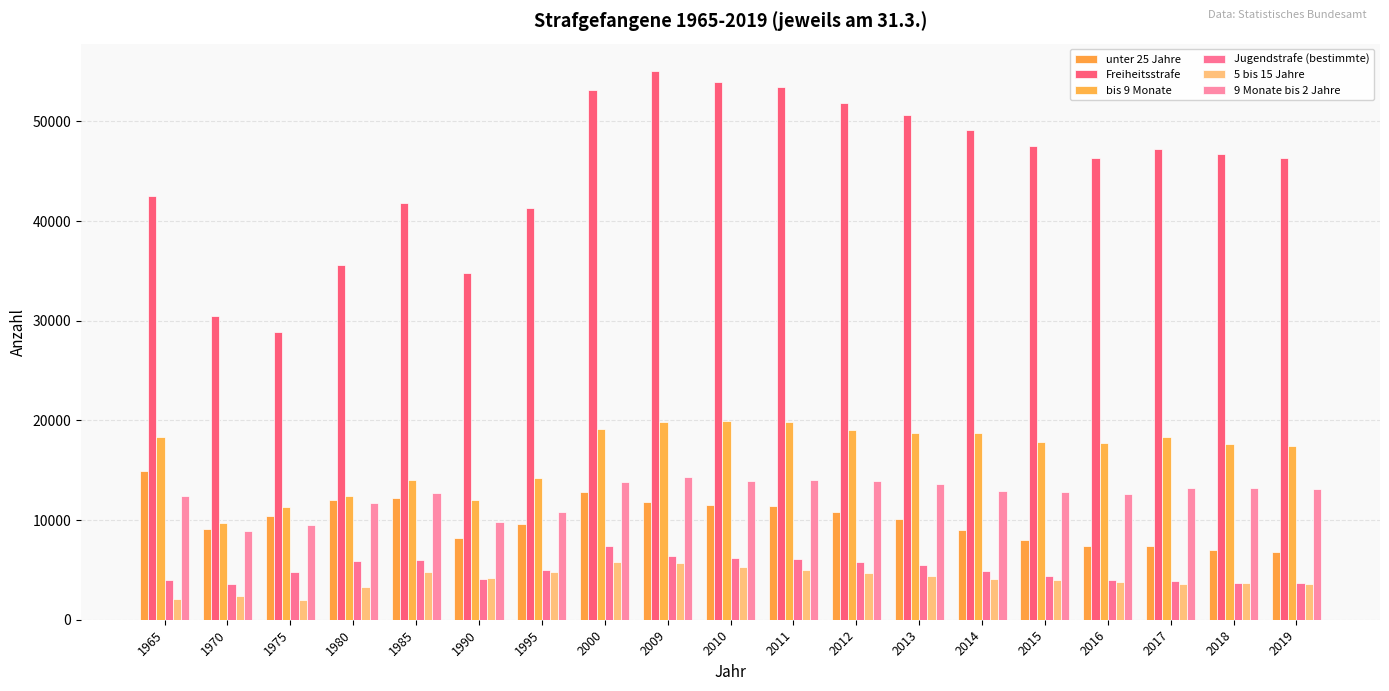

What is the value of the 5 bis 15 Jahre bar at the 3rd from the left?

1981